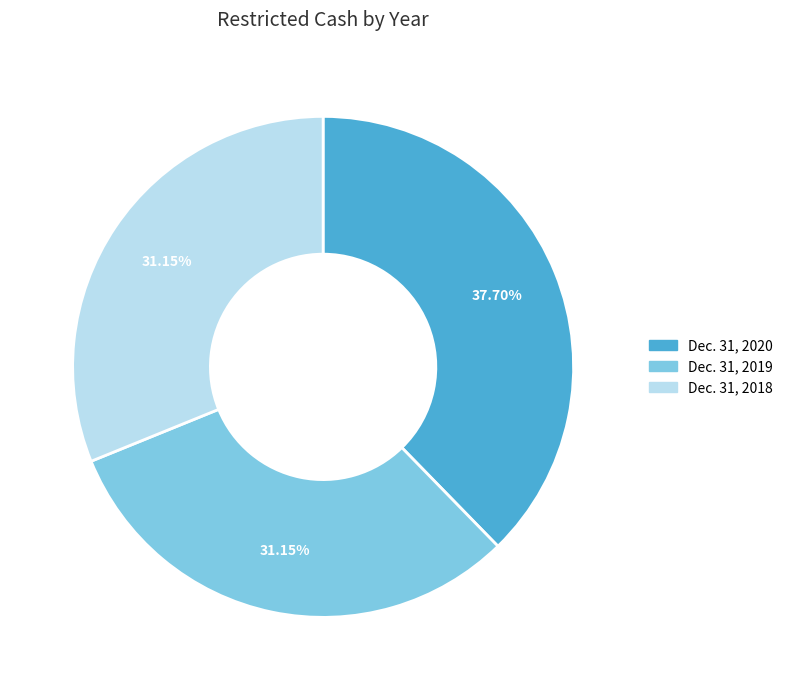

True or false: Dec. 31, 2019 accounts for 37% of the total.

False